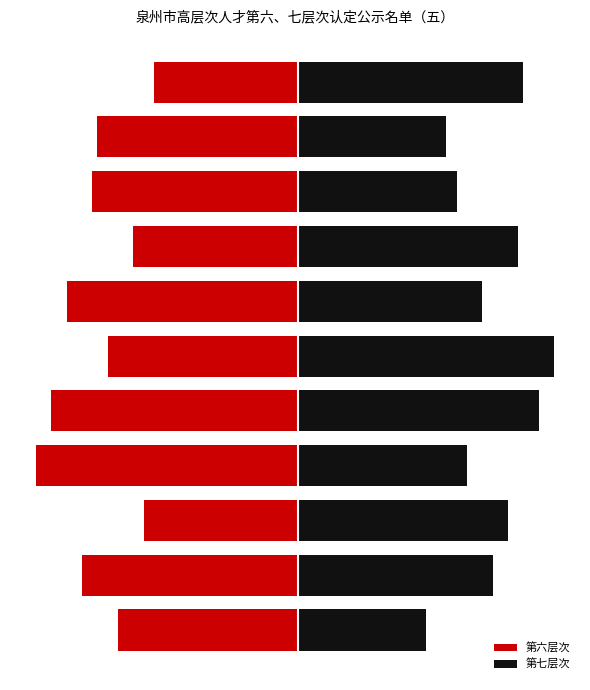

List the series in order of their overall mean, lowest first.

第六层次, 第七层次